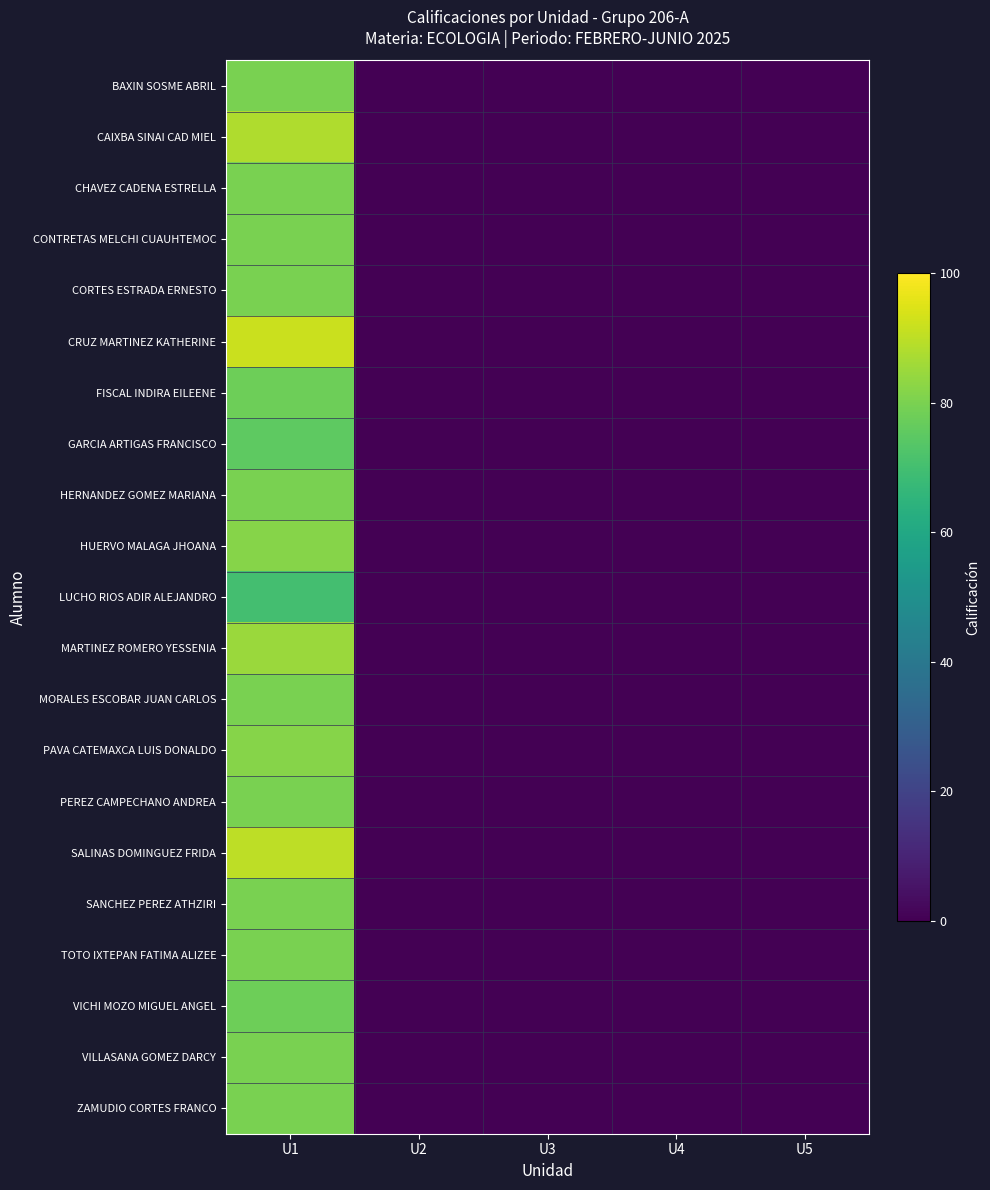

Between U1 and U4, which series saw the biggest shift?

CRUZ MARTINEZ KATHERINE